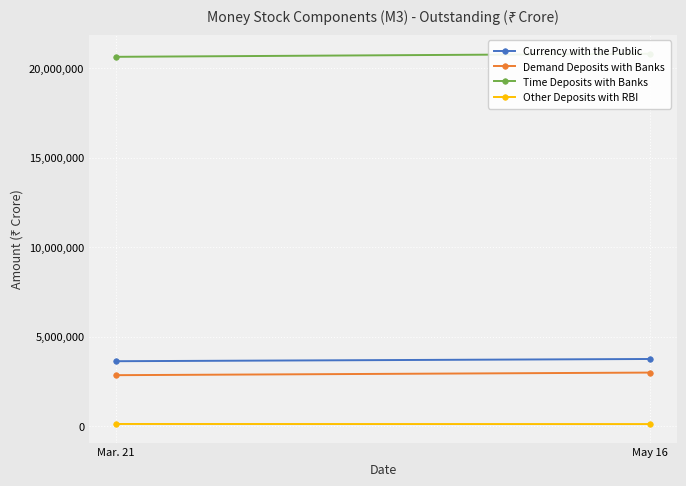

How many data points in Currency with the Public are less than 3745199?

1